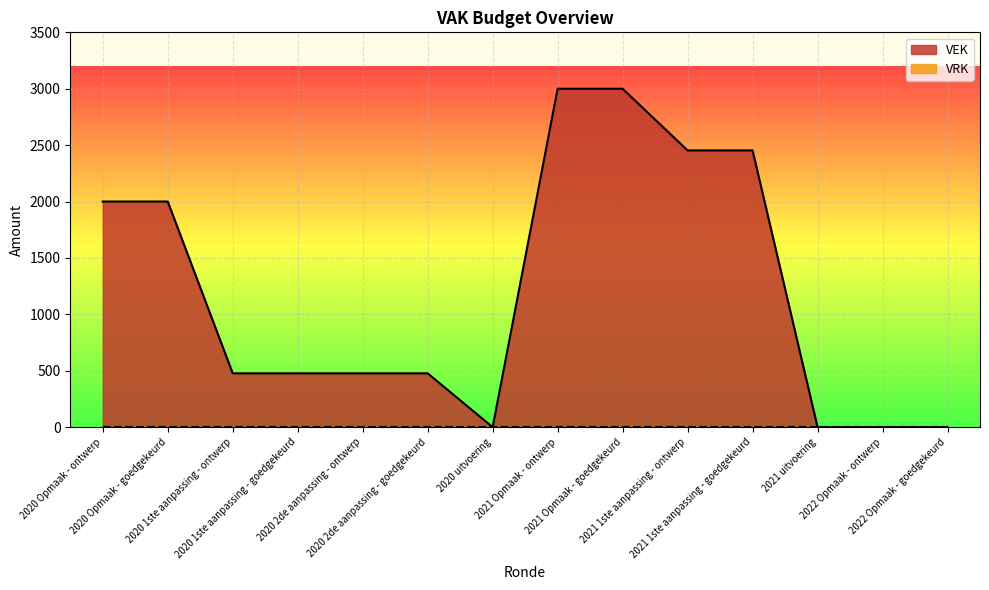

Which label corresponds to the smallest value in the chart?

2020 uitvoering